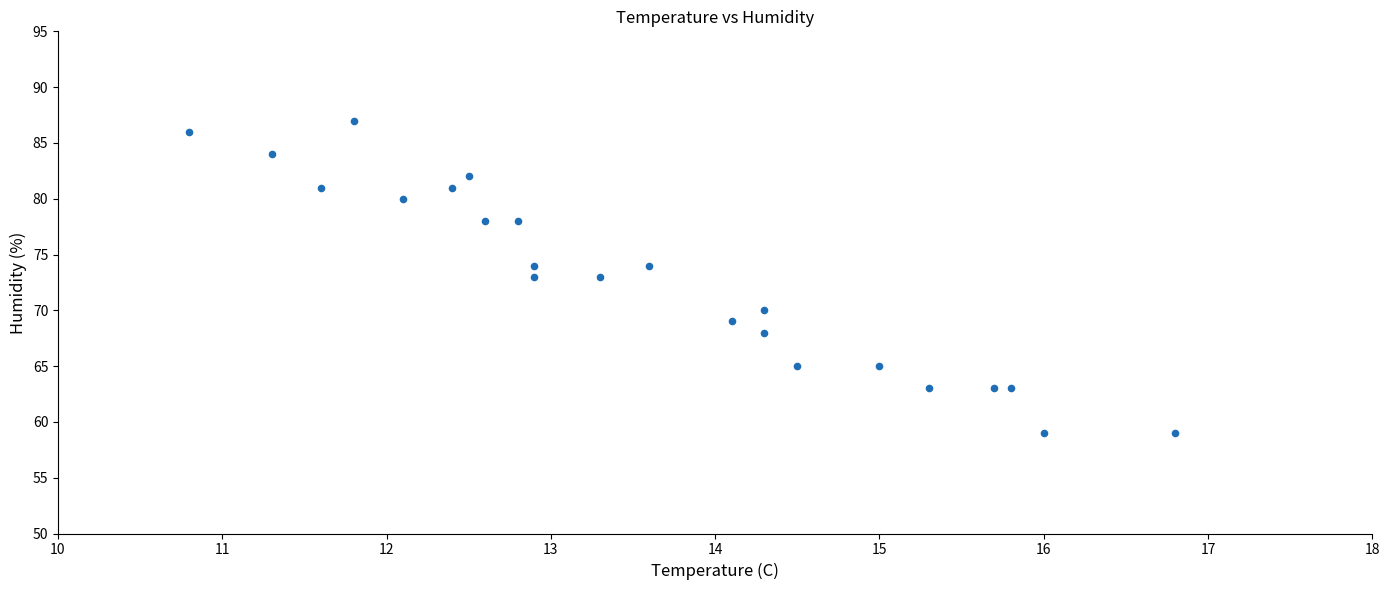

What is the range of Y values (max minus min)?

28